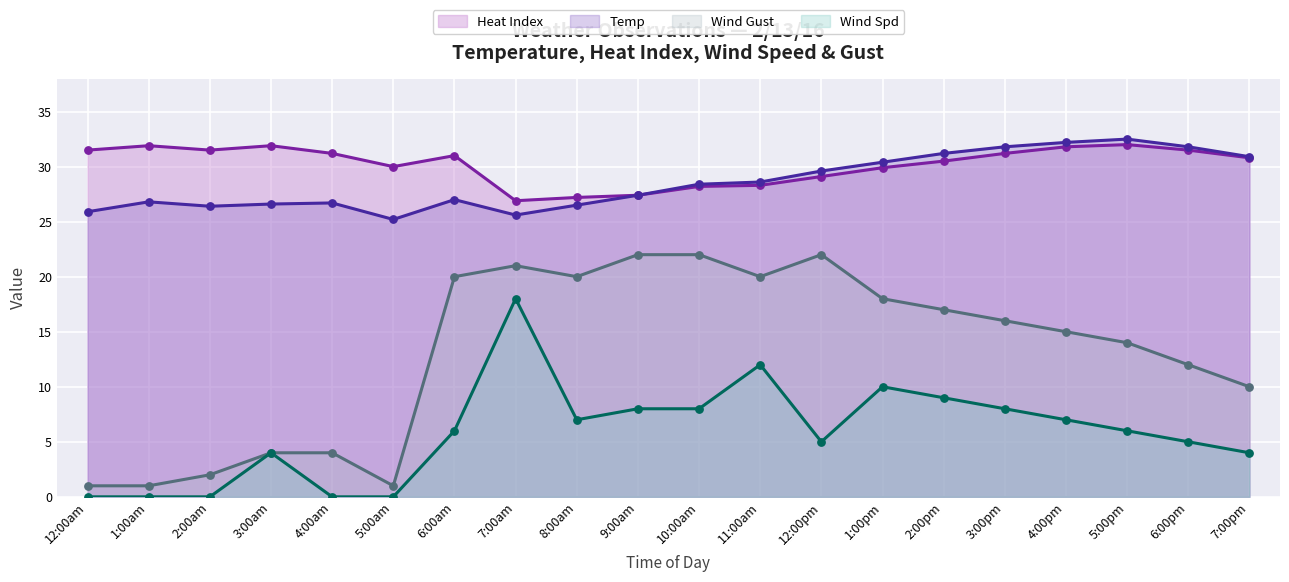

Which series contains the lowest Y value?

Wind Spd